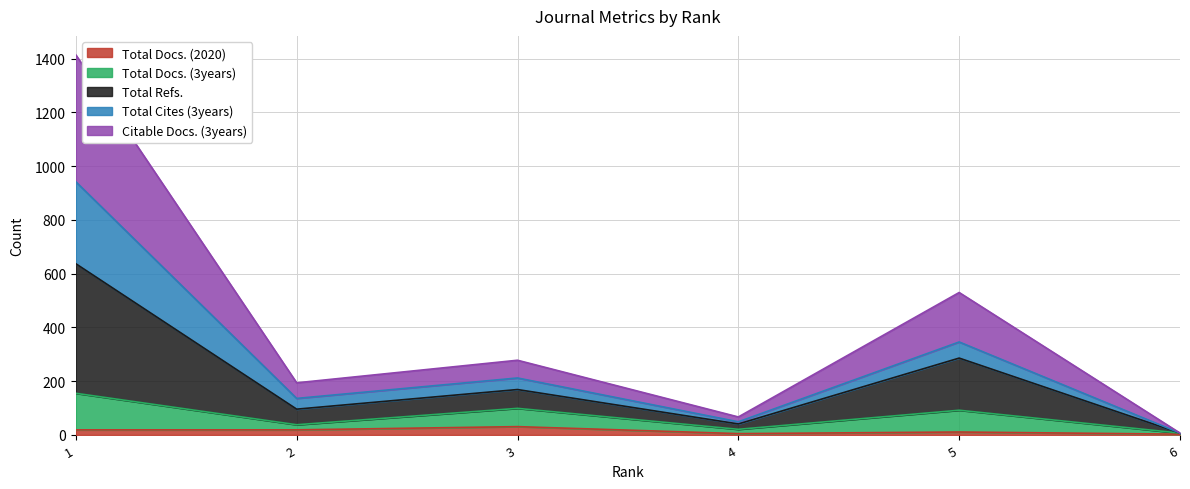

What are all the series names shown in the legend?

Total Docs. (2020), Total Docs. (3years), Total Refs., Total Cites (3years), Citable Docs. (3years)